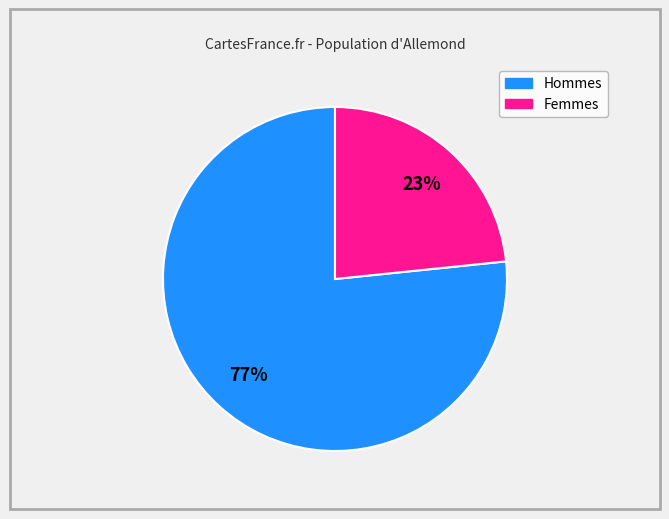

How many slices are in this pie chart?

2